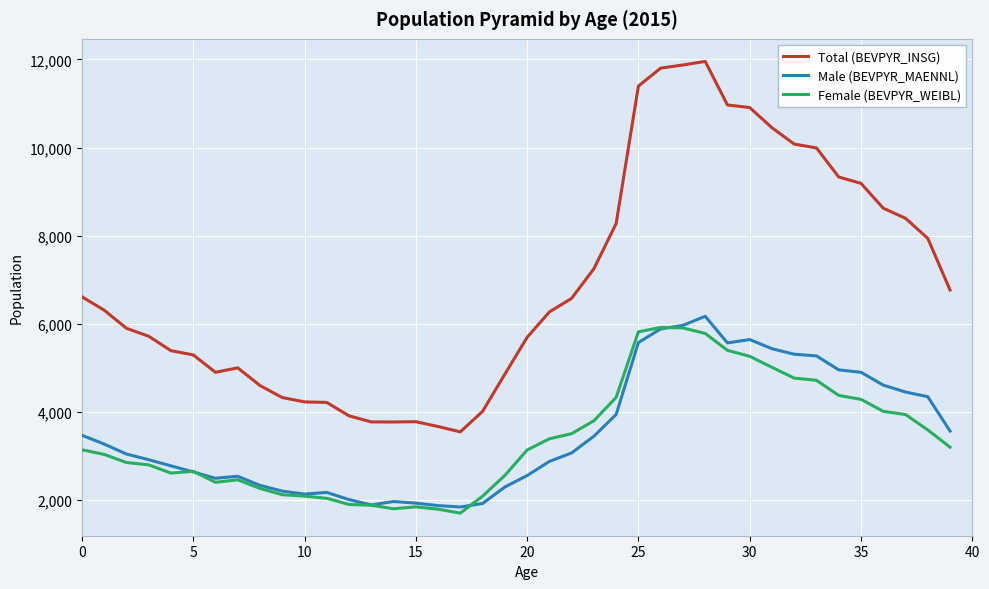

Which series has the largest range (max minus min)?

Total (BEVPYR_INSG)